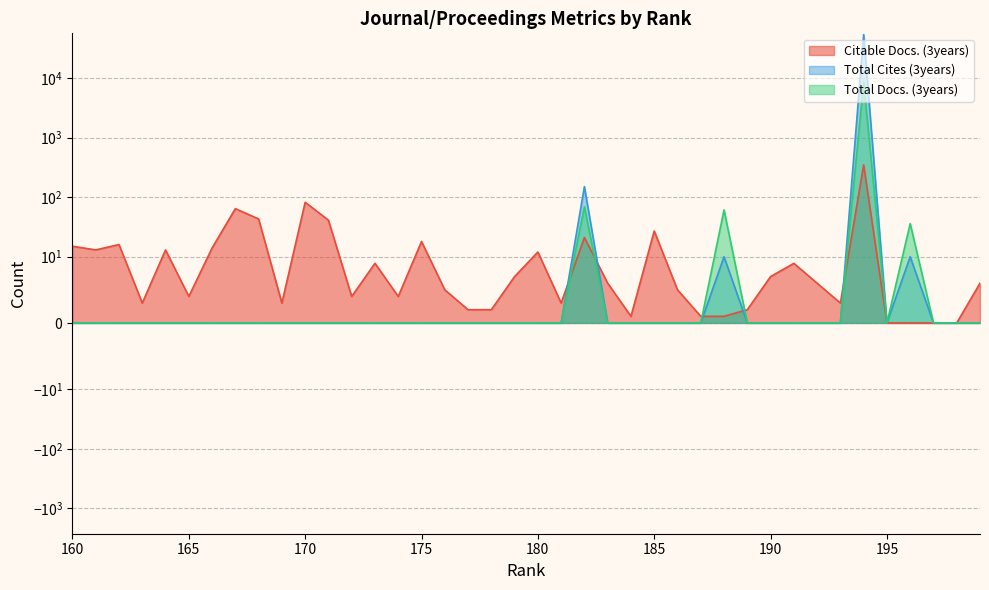

Between which two adjacent categories do Citable Docs. (3years) and Total Cites (3years) first intersect?

194 and 193